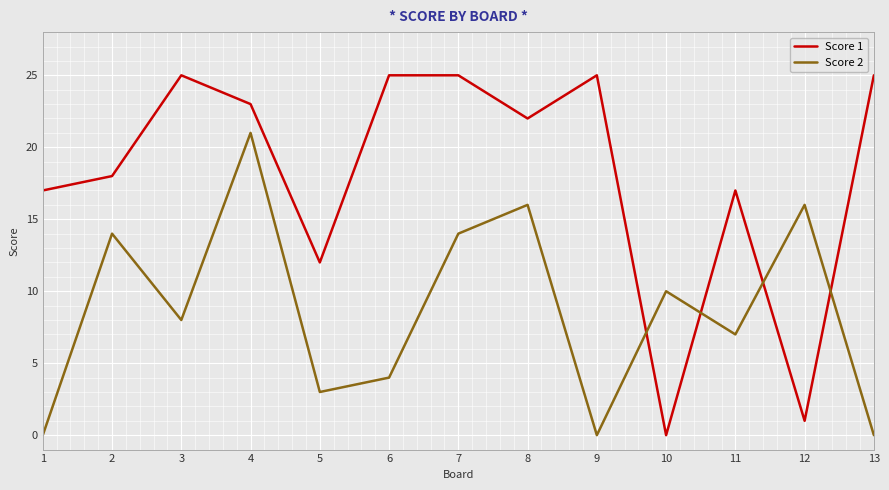

Rank the series by their maximum value, from lowest to highest.

Score 2, Score 1